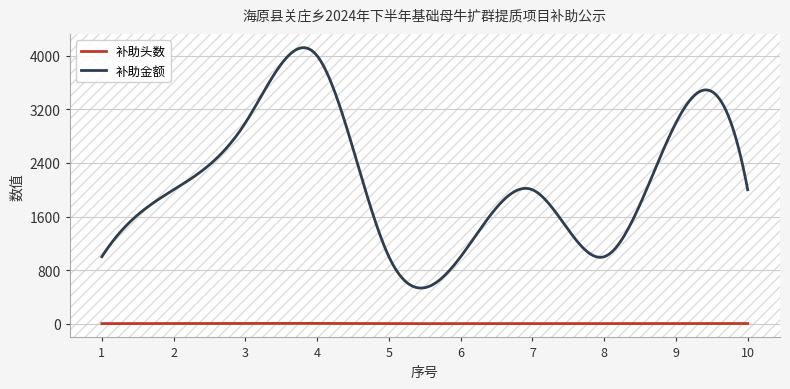

Which series has the largest total across all categories?

补助金额